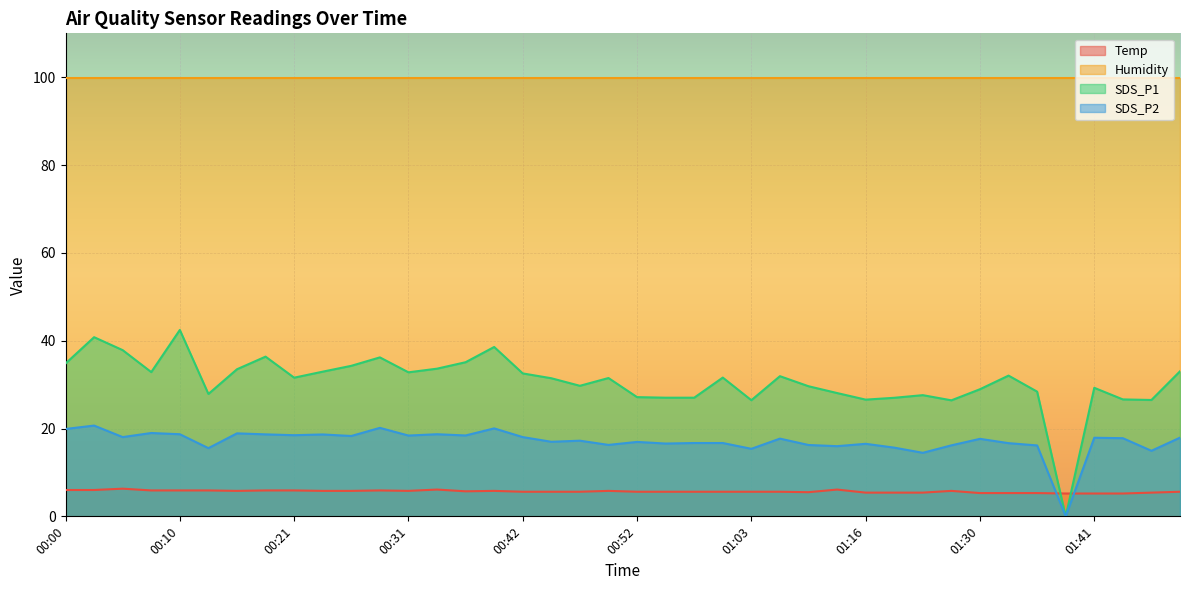

What is the total value across all series at 00:42?

156.1